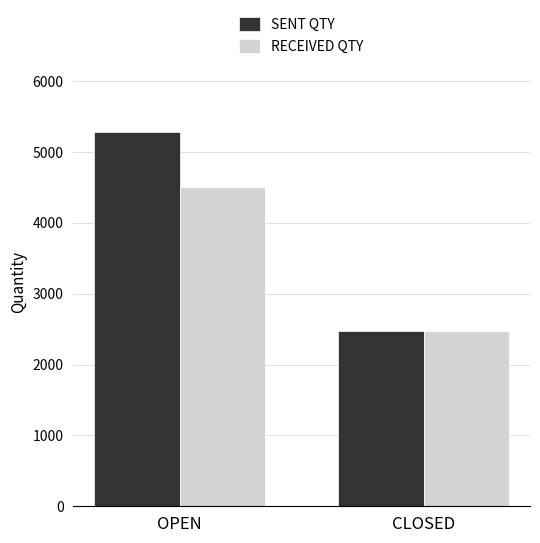

What position from the left is CLOSED?

2